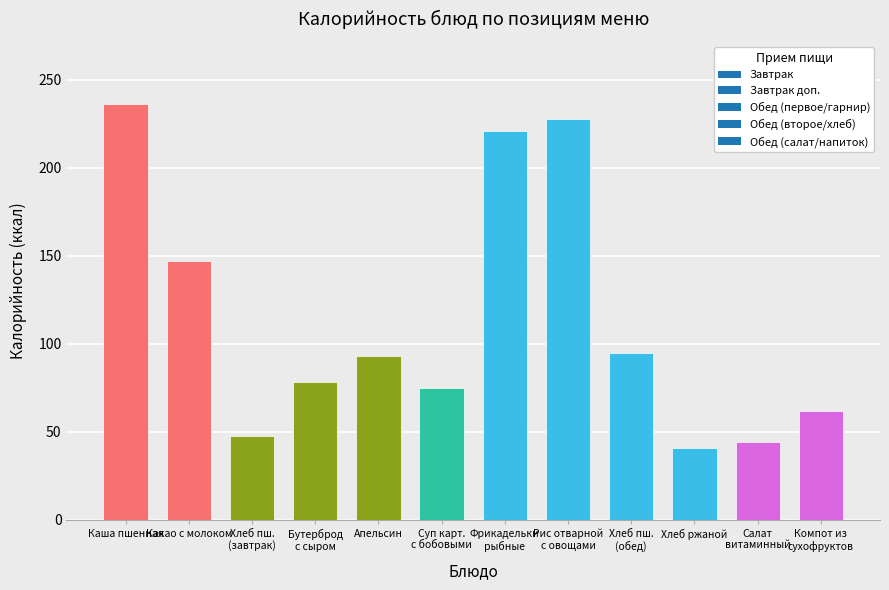

What is the average value?

113.9